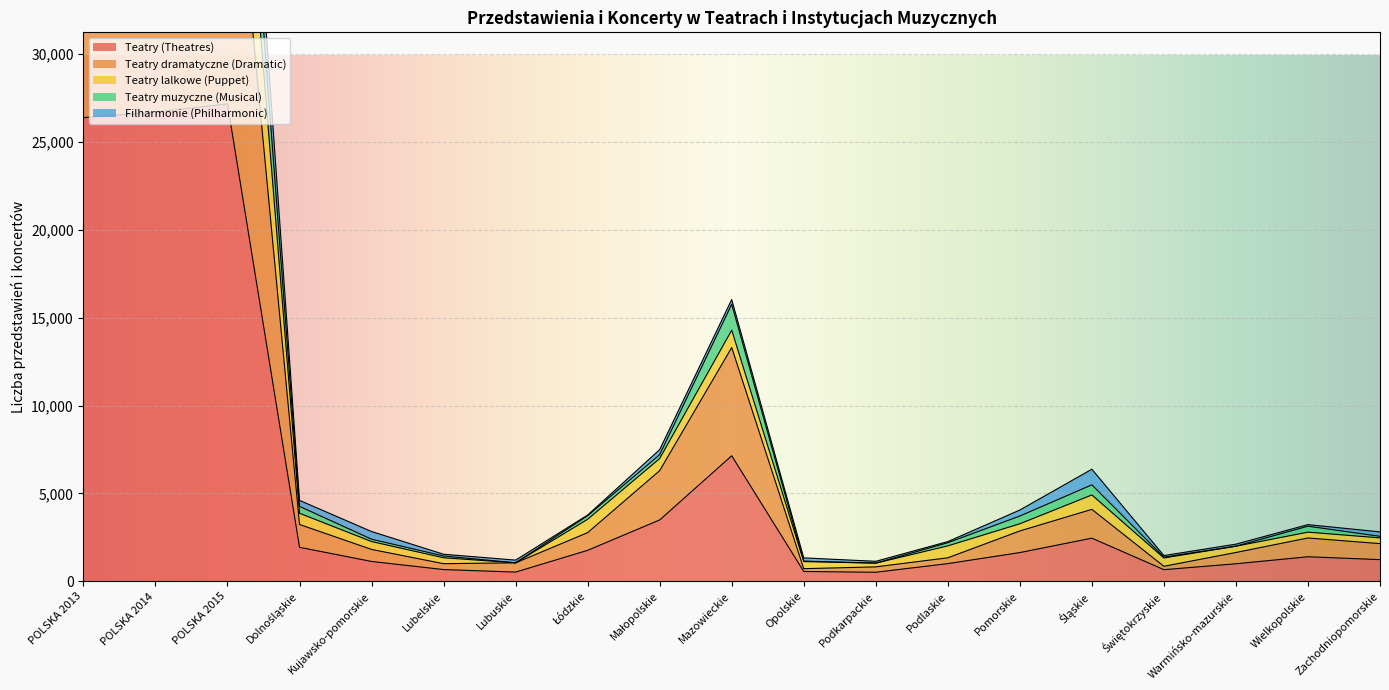

What is the highest value of the Teatry (Theatres) series?

27149